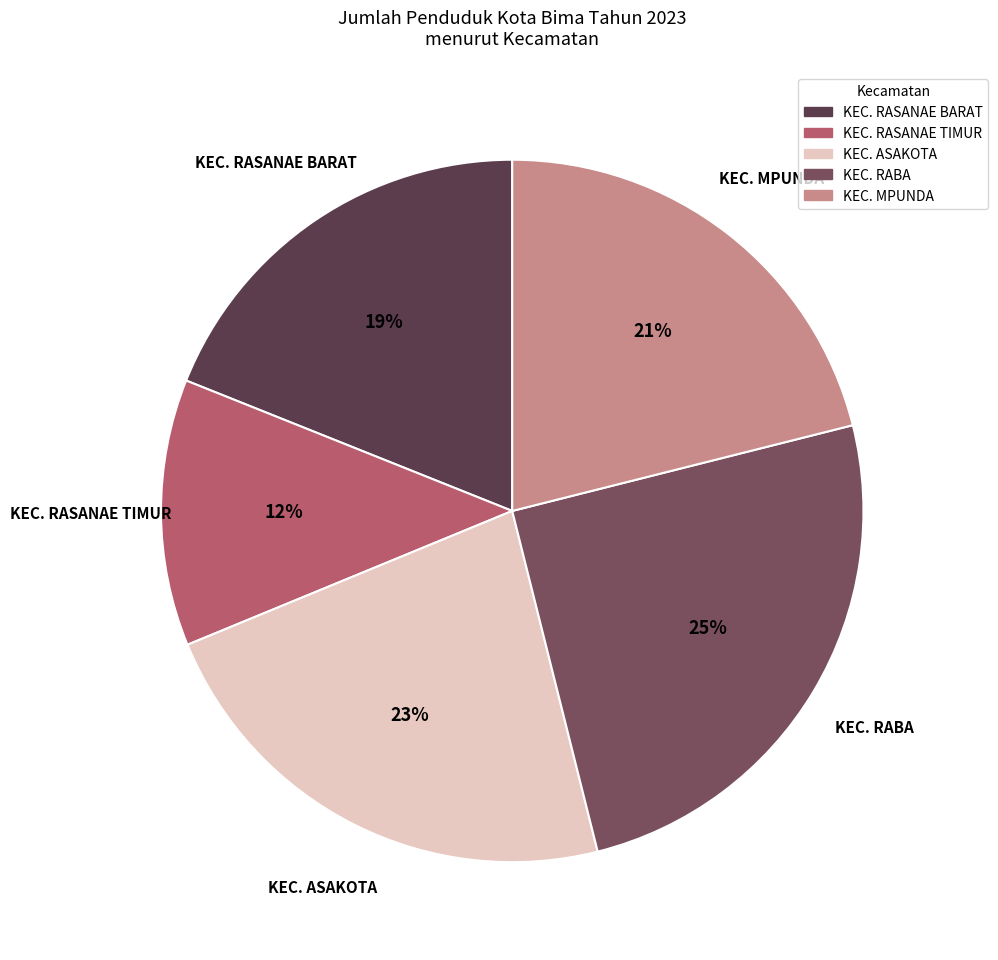

Count the number of slices in the pie.

5